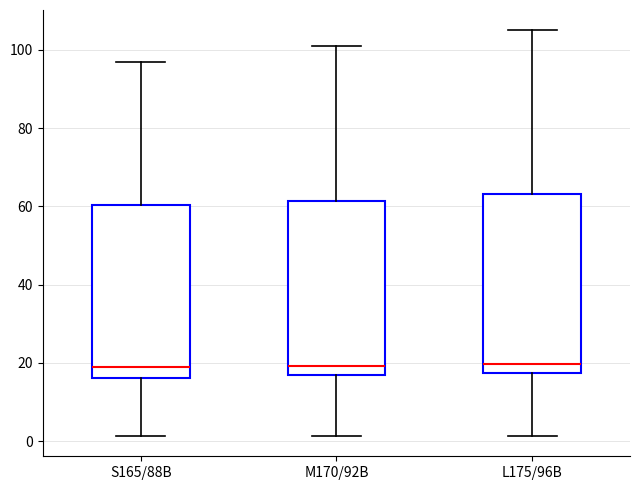

Reading left to right, transcribe this box plot: for each box, give where its median line is, the range the box spans, and where its two whiskers end, as read against the y-axis. The values are not printed on the chart, so give them approximately, as read against the axis.

S165/88B: median 18, box 16 to 60, whiskers 2 to 98
M170/92B: median 20, box 16 to 62, whiskers 2 to 102
L175/96B: median 20, box 18 to 64, whiskers 2 to 106